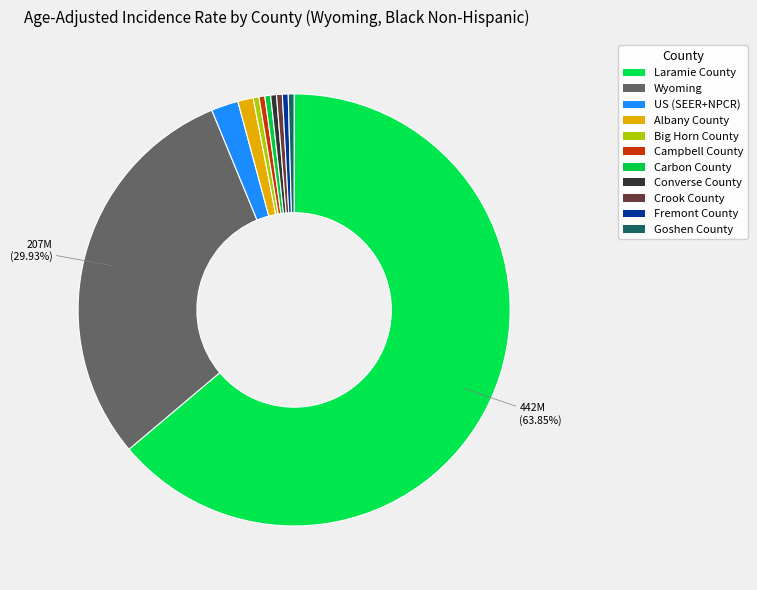

How many slices are in this pie chart?

11